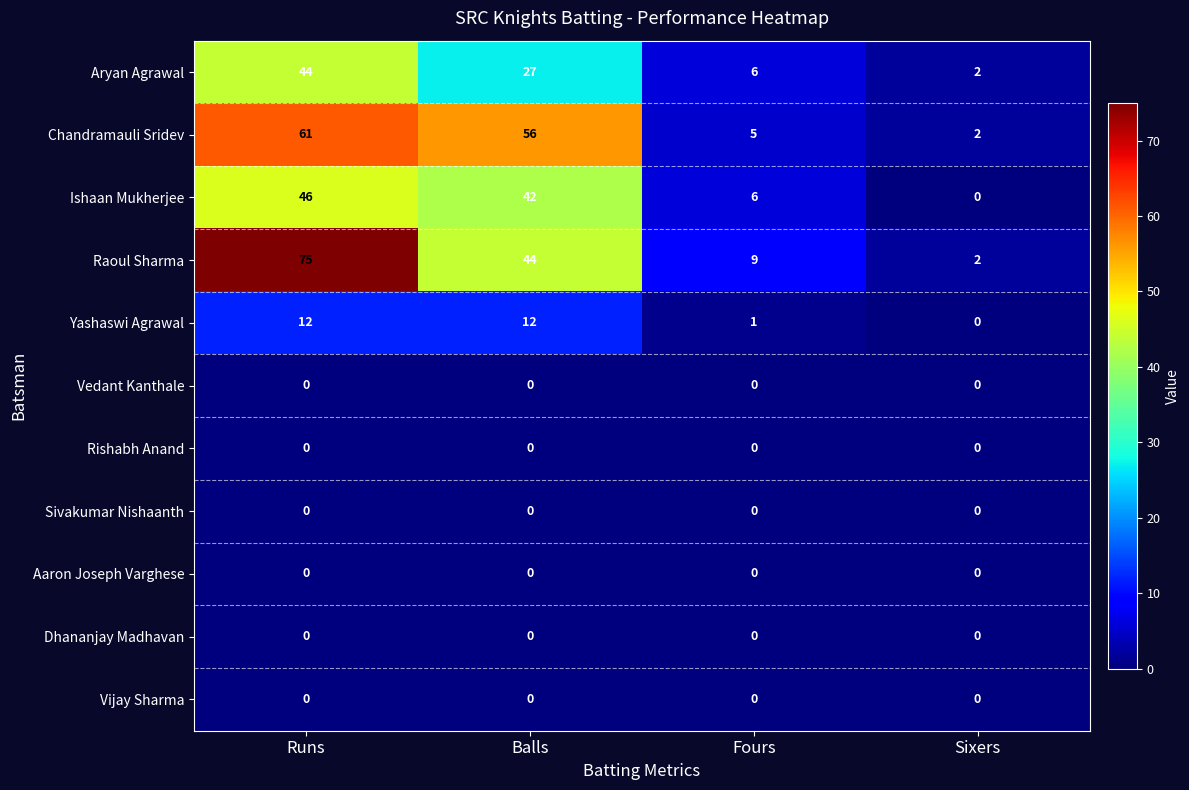

What is the maximum value shown in the chart?

75